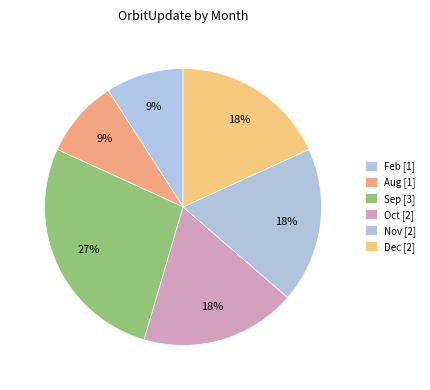

Count the number of slices in the pie.

6